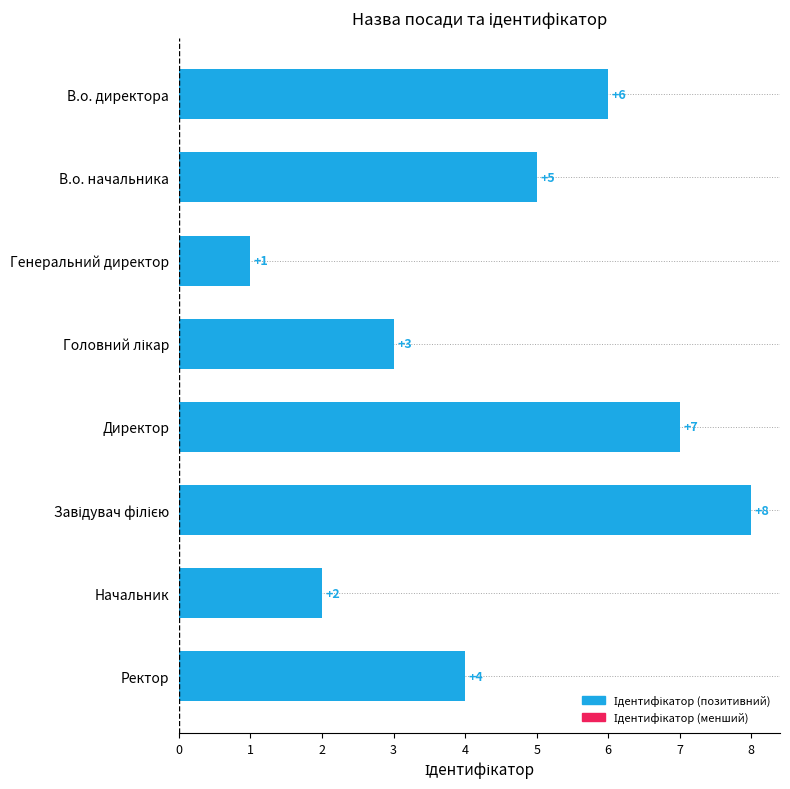

What is the change in value from В.о. начальника to Генеральний директор?

-4